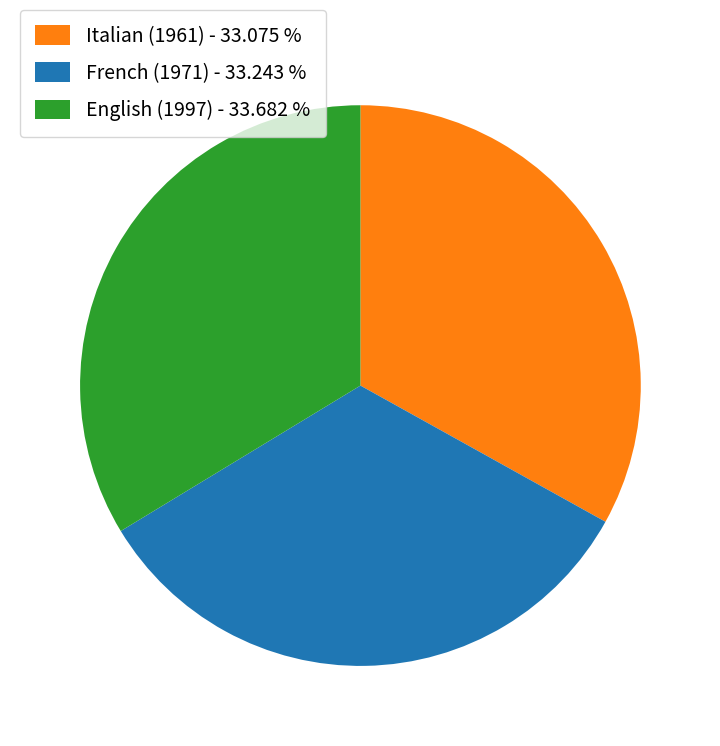

Does French (1971) account for over 50% of the chart?

No